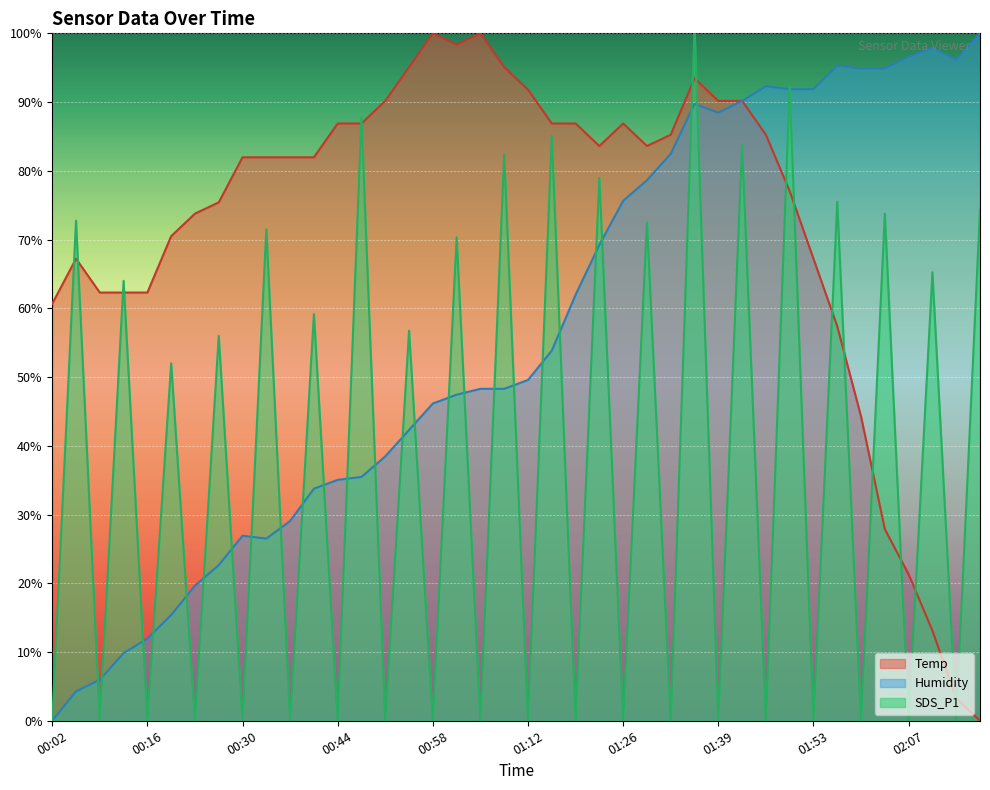

What are all the series names shown in the legend?

Temp, Humidity, SDS_P1